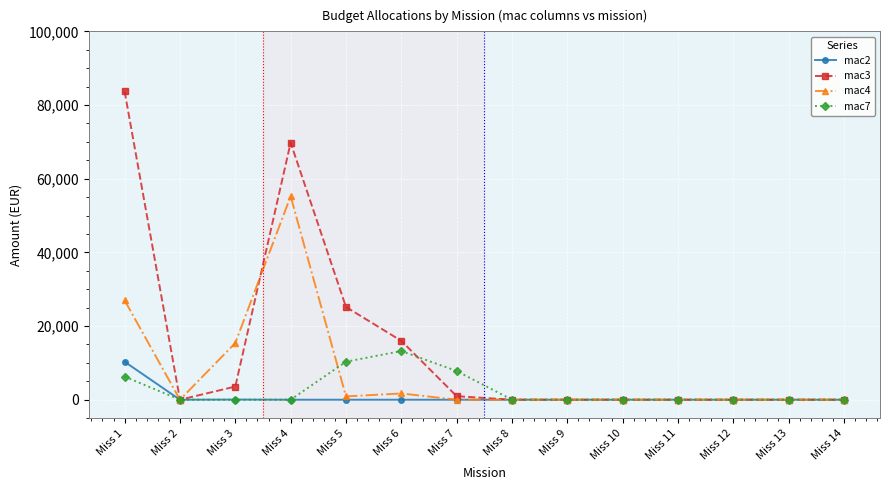

Between Miss 14 and Miss 9, which is larger?

Miss 14